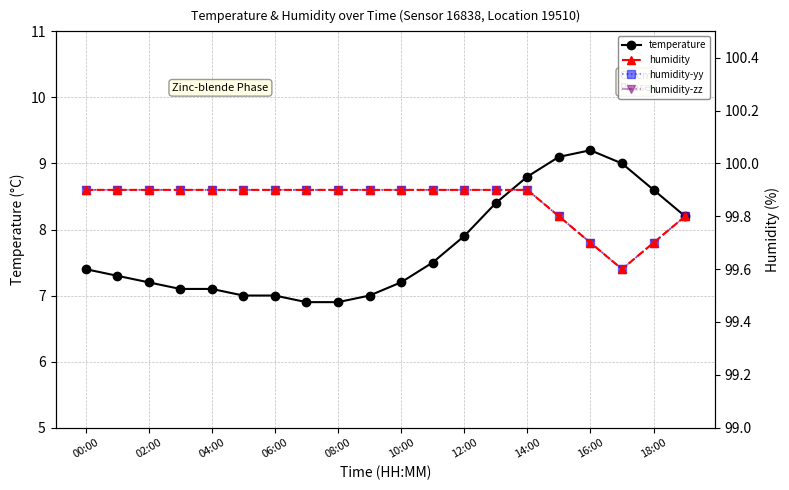

The value of temperature at 11 is 11.4. True or false?

False